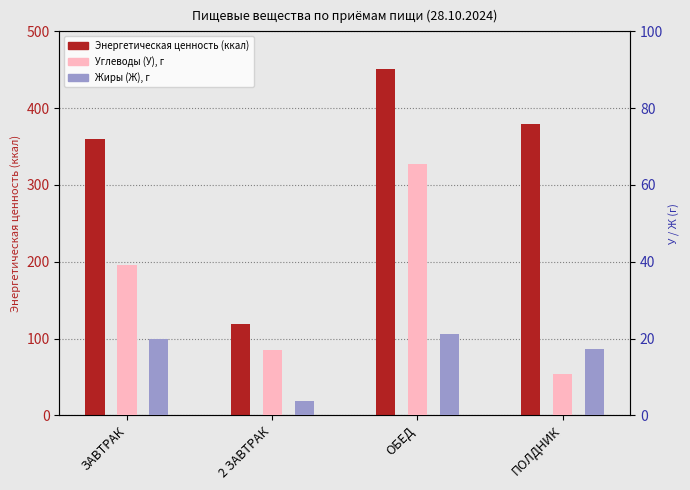

What is the total value across all series at ЗАВТРАК?

419.1